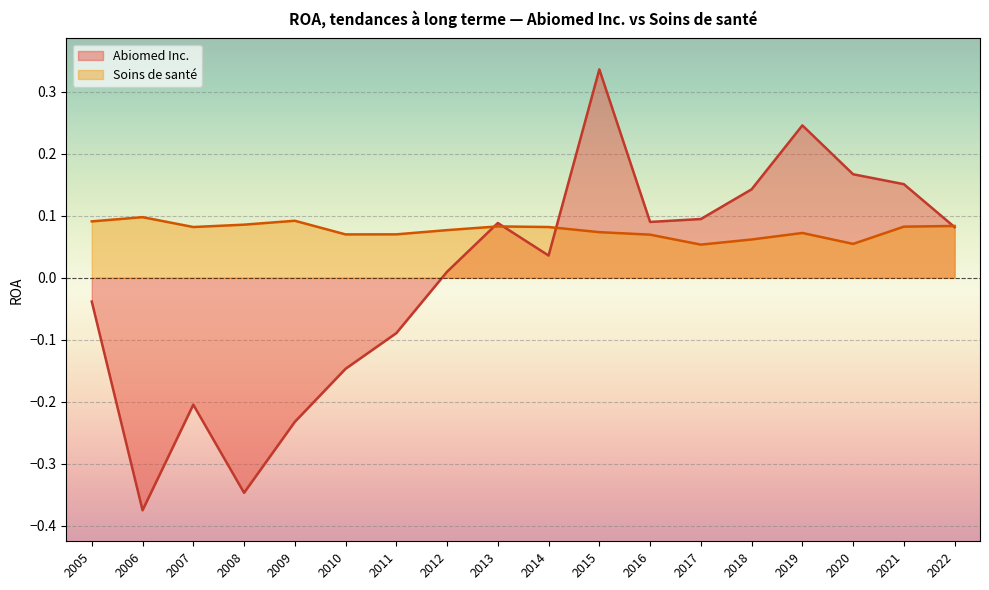

Is it true that Soins de santé equals 0.1 at 2022?

True